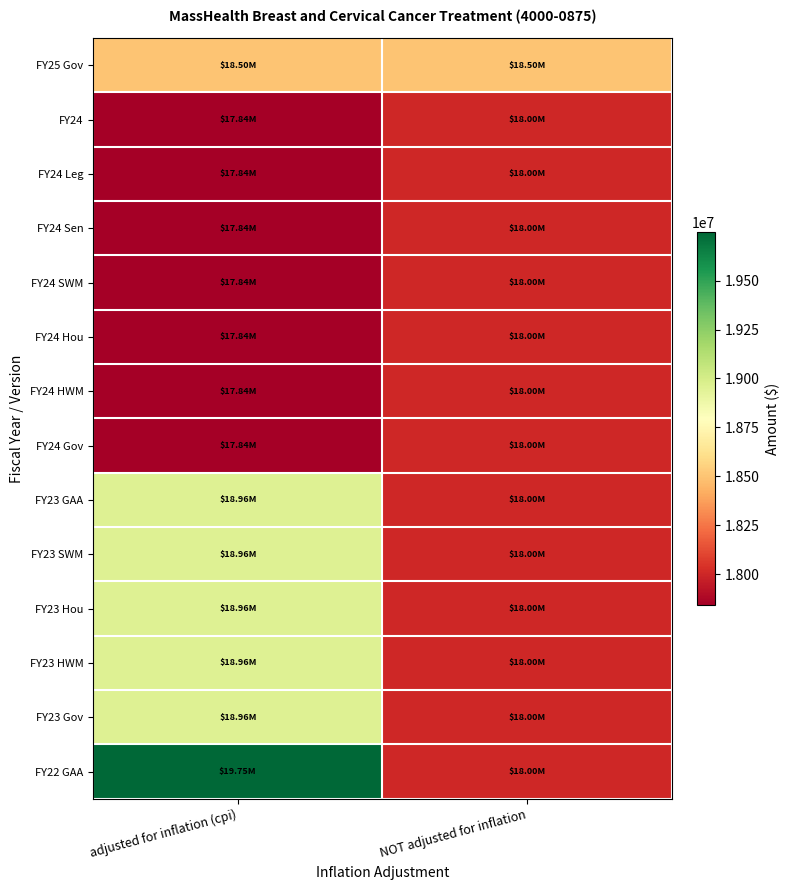

Reading left to right, list all the values displayed in this chart.

FY25 Gov: adjusted for inflation (cpi)=18500000	NOT adjusted for inflation=18500000
FY24: adjusted for inflation (cpi)=17842269	NOT adjusted for inflation=18000000
FY24 Leg: adjusted for inflation (cpi)=17842269	NOT adjusted for inflation=18000000
FY24 Sen: adjusted for inflation (cpi)=17842269	NOT adjusted for inflation=18000000
FY24 SWM: adjusted for inflation (cpi)=17842269	NOT adjusted for inflation=18000000
FY24 Hou: adjusted for inflation (cpi)=17842269	NOT adjusted for inflation=18000000
FY24 HWM: adjusted for inflation (cpi)=17842269	NOT adjusted for inflation=18000000
FY24 Gov: adjusted for inflation (cpi)=17842269	NOT adjusted for inflation=18000000
FY23 GAA: adjusted for inflation (cpi)=18957415	NOT adjusted for inflation=18000000
FY23 SWM: adjusted for inflation (cpi)=18957415	NOT adjusted for inflation=18000000
FY23 Hou: adjusted for inflation (cpi)=18957415	NOT adjusted for inflation=18000000
FY23 HWM: adjusted for inflation (cpi)=18957415	NOT adjusted for inflation=18000000
FY23 Gov: adjusted for inflation (cpi)=18957415	NOT adjusted for inflation=18000000
FY22 GAA: adjusted for inflation (cpi)=19748869	NOT adjusted for inflation=18000000